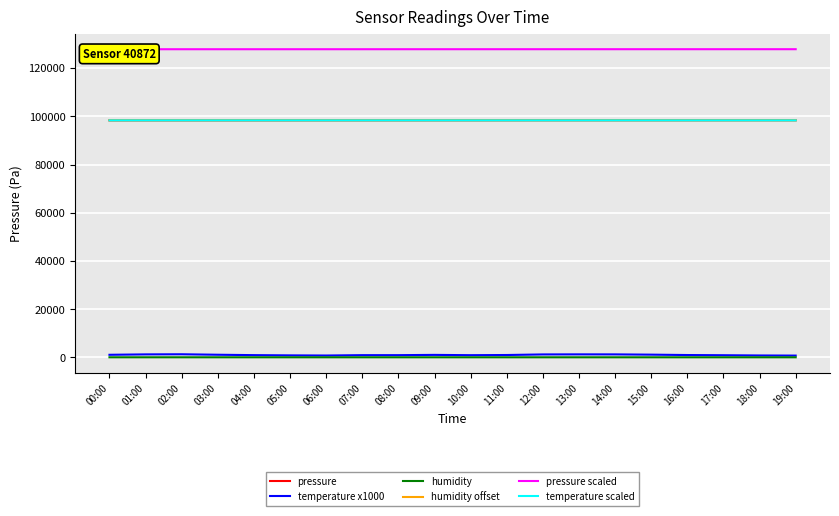

What is the difference between the second highest and second lowest values in the temperature scaled series?

0.1